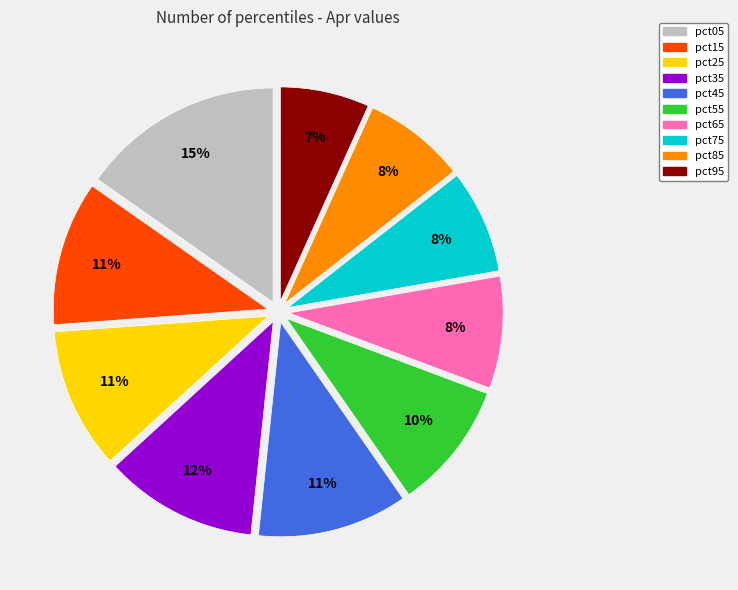

The pct95 slice represents 7% of the pie. True or false?

True